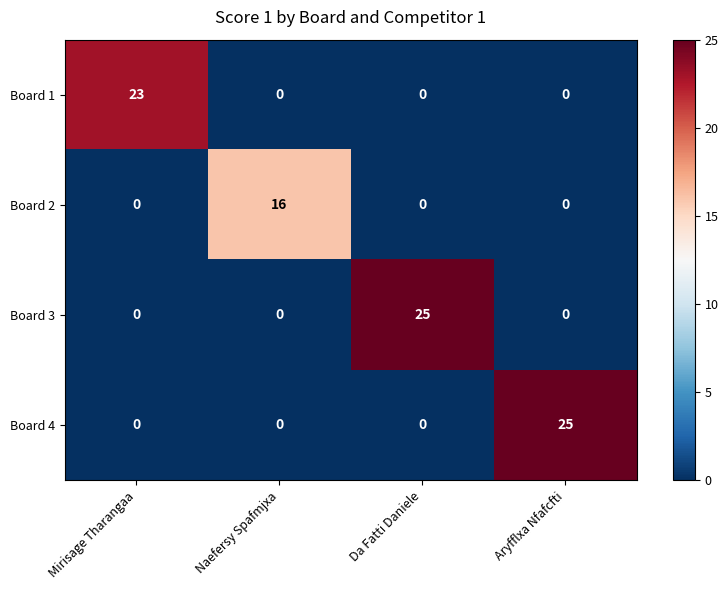

The value of Board 3 at Da Fatti Daniele is 25. True or false?

True